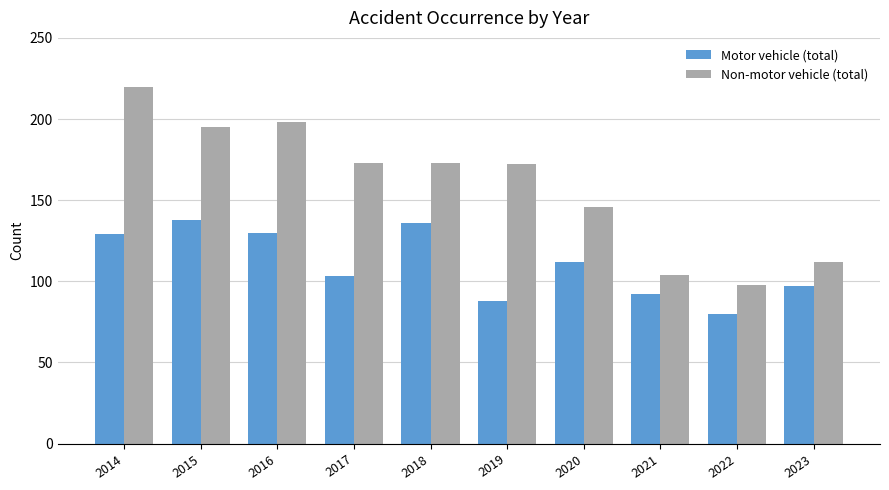

How many series are shown in this chart?

2